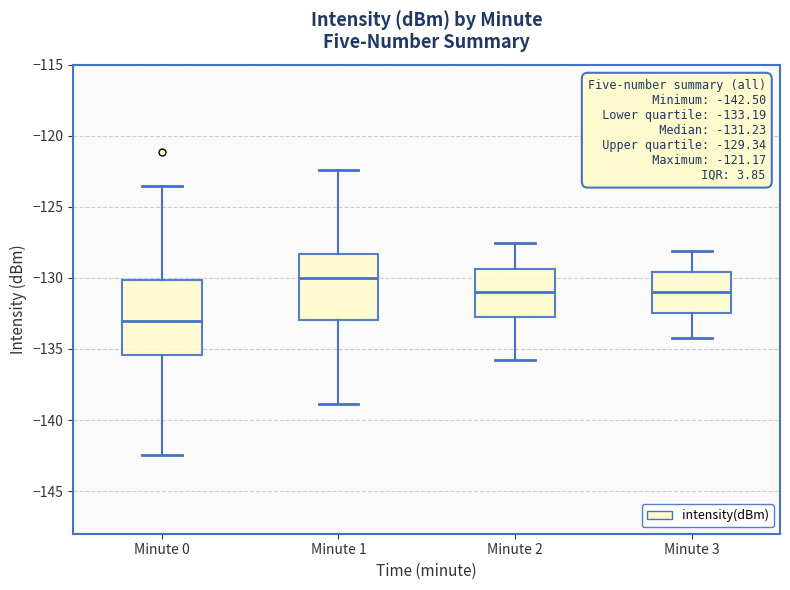

Which box's median line is the lowest?

Minute 0